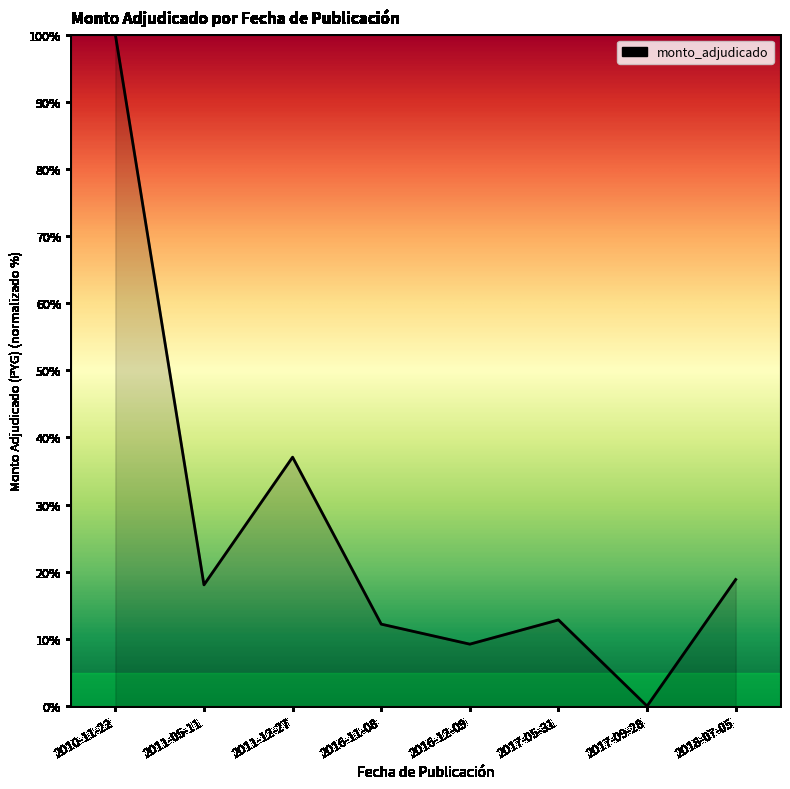

What is the difference between the values at 2011-05-11 and 2016-12-09?

8.8